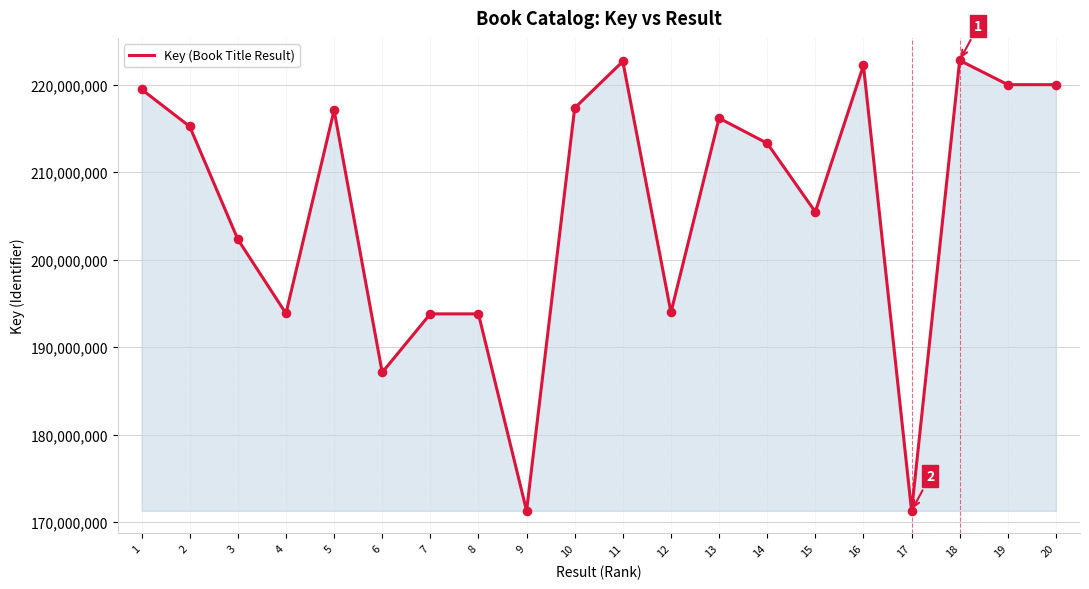

Between 14 and 16, which is larger?

16